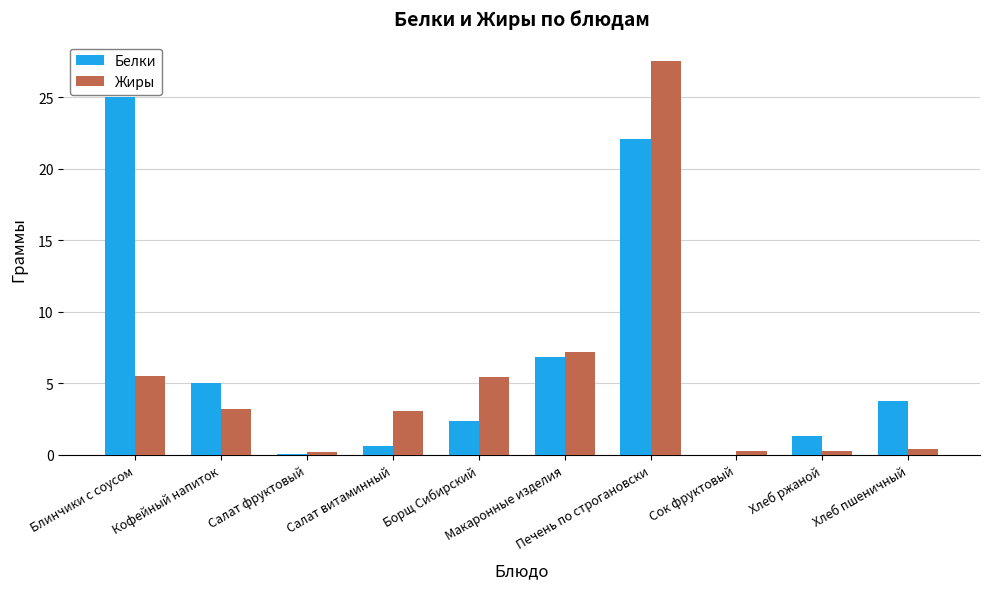

Which series has the largest total across all categories?

Белки